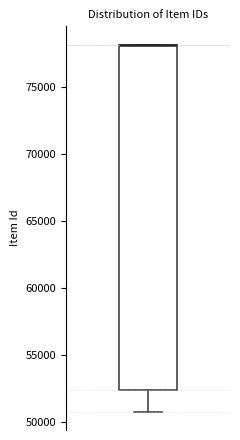

Transcribe this box plot: give where the median line is, the range the box spans, and where the two whiskers end, as read against the y-axis. The values are not printed on the chart, so give them approximately, as read against the axis.

median 78000 (drawn on the box's upper edge), box 52500 to 78000, whiskers 51000 to 78000